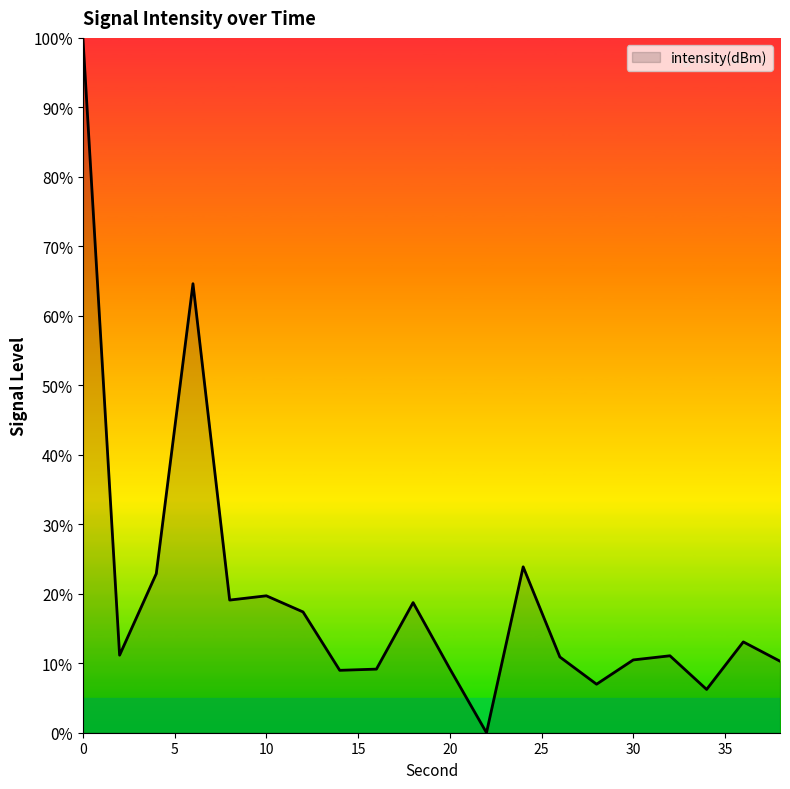

What is the maximum value shown in the chart?

100.0